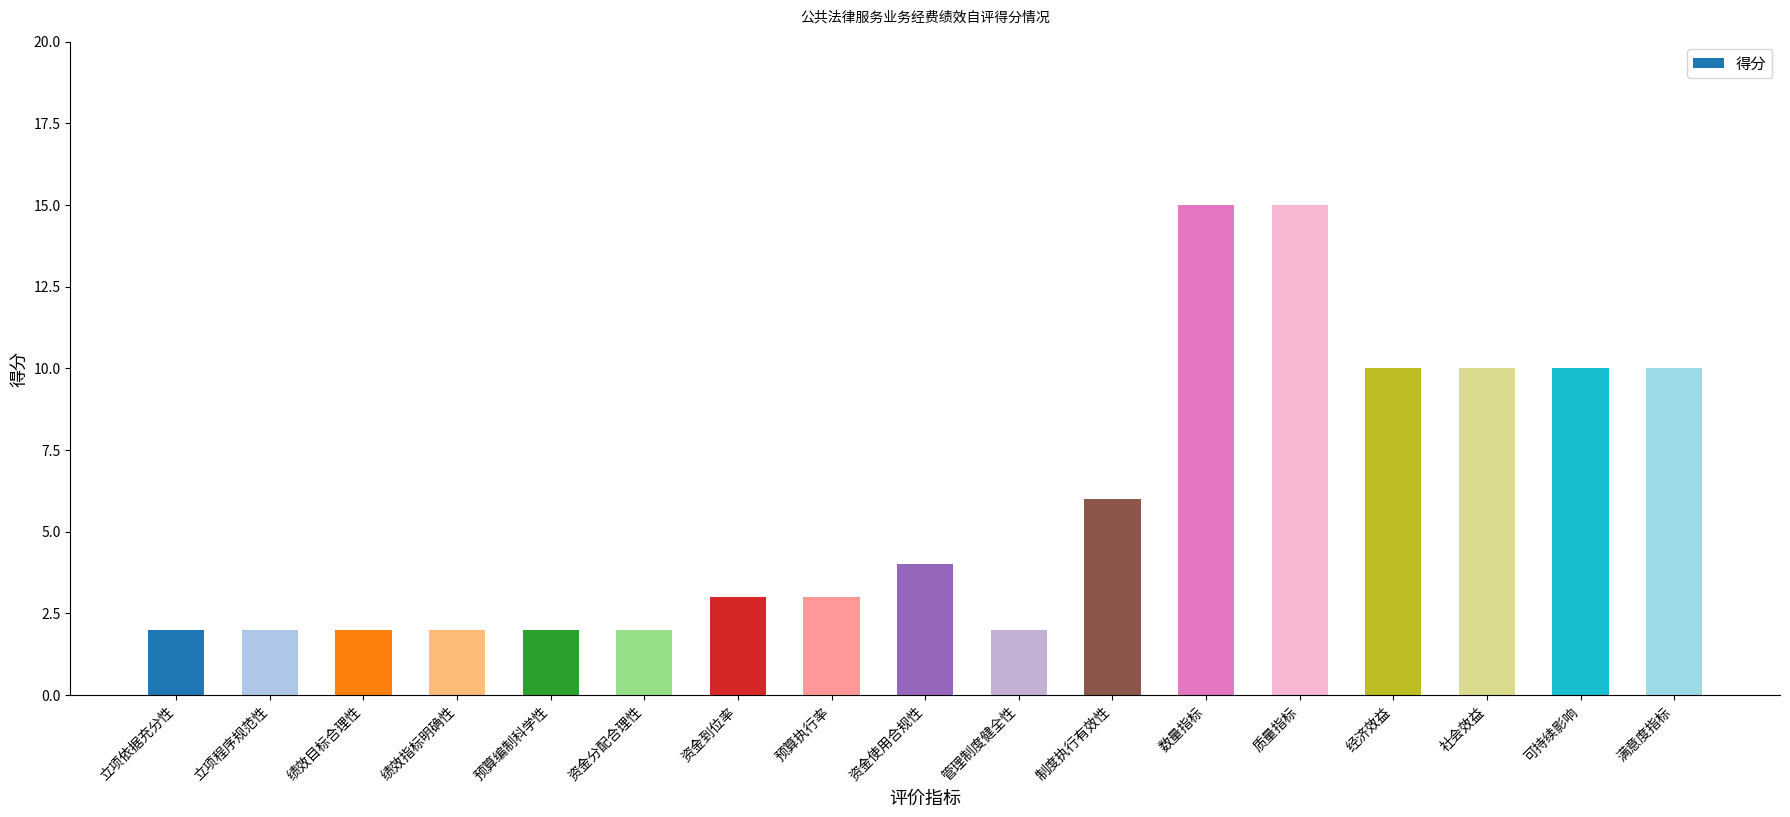

What is the difference between the second highest and second lowest values?

13